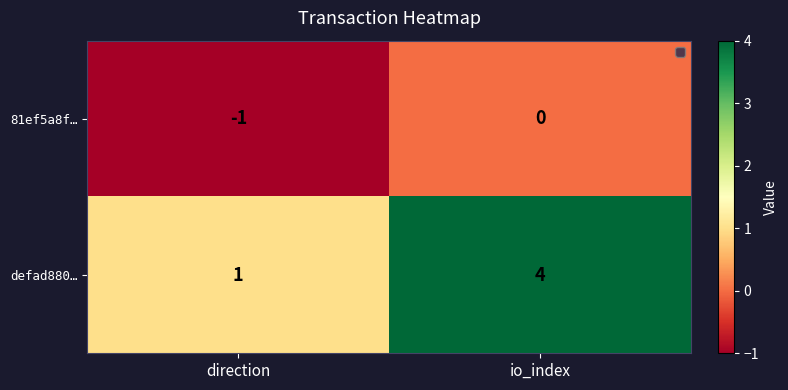

The 81ef5a8f… series shows 0 at io_index. True or false?

True